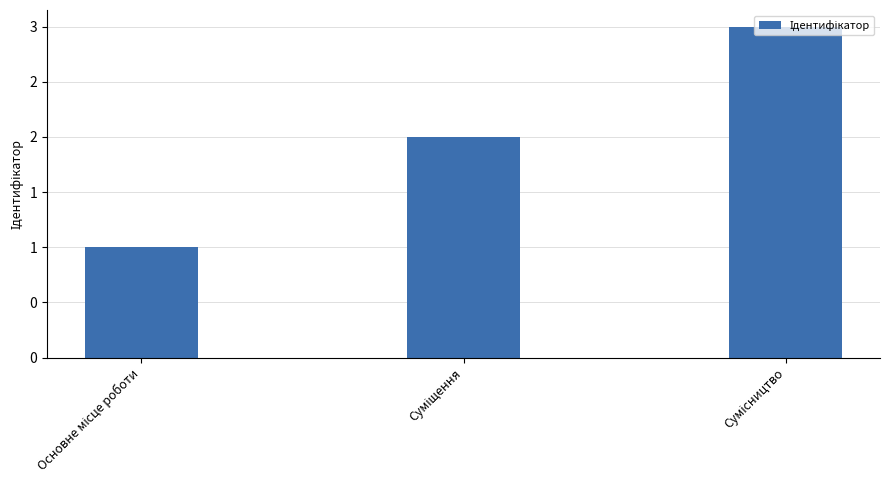

What is the label of the 3rd bar from the right?

Основне місце роботи